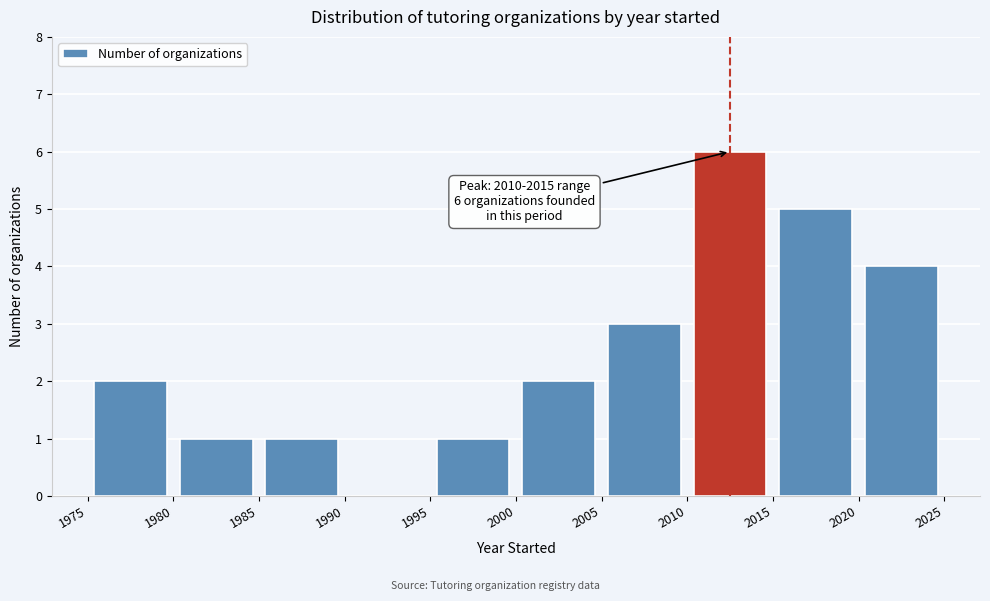

Which range on the x-axis has the tallest bar?

2010 to 2015